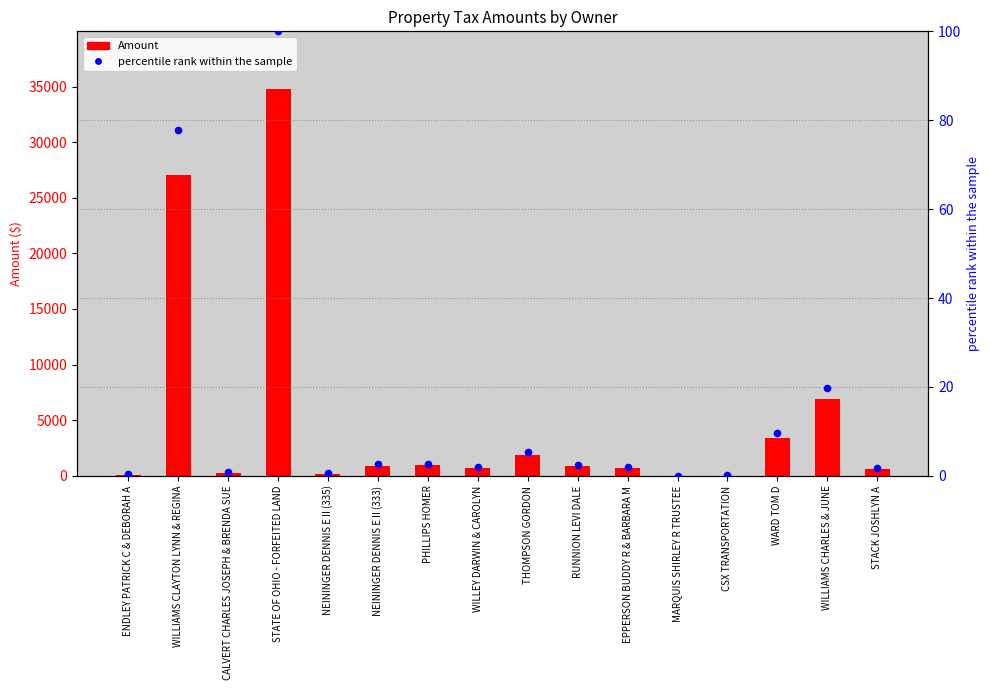

Which series has the largest Y range (max minus min)?

Amount